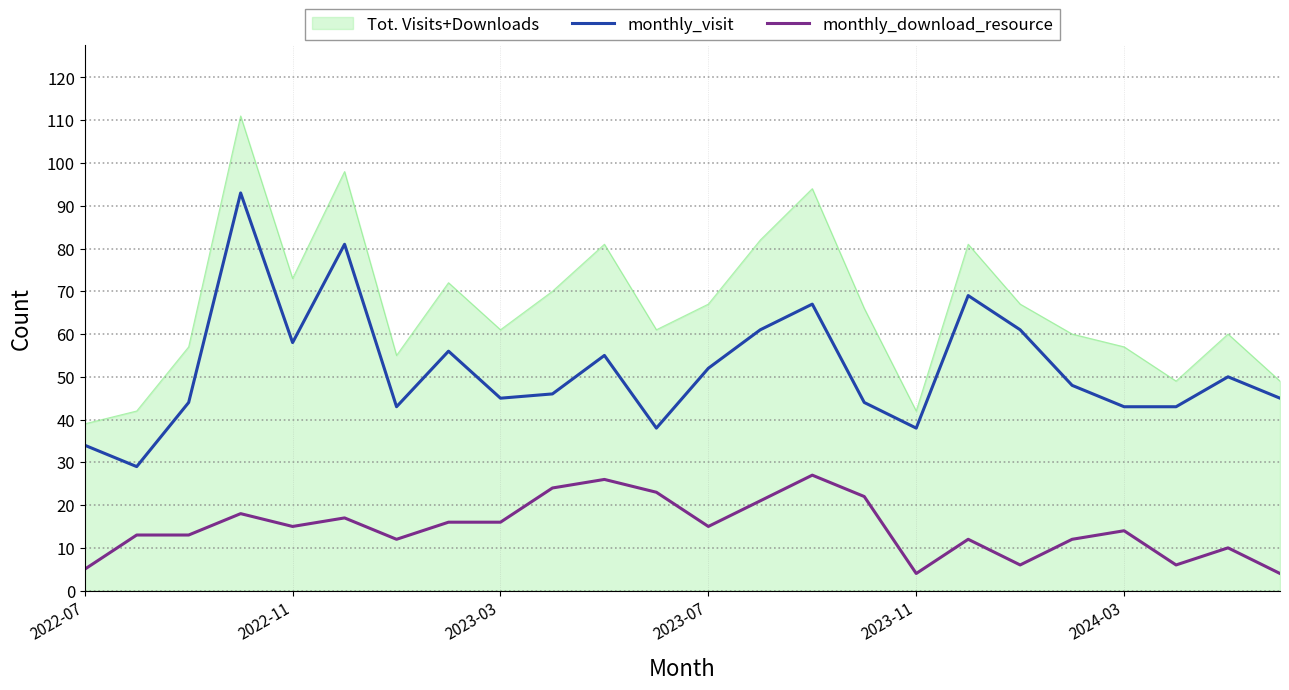

What is the lowest value of the monthly_download_resource series?

4